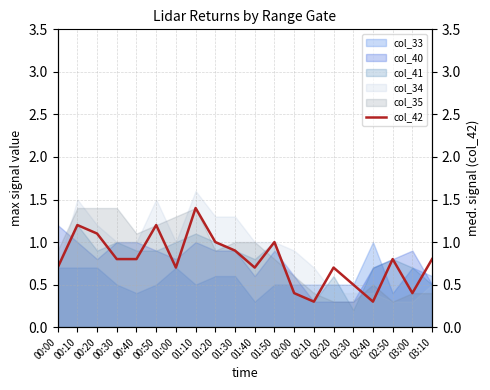

Rank the categories by value from lowest to highest.

02:10, 02:40, 02:00, 03:00, 02:30, 00:00, 01:00, 01:40, 02:20, 00:30, 00:40, 02:50, 03:10, 01:30, 01:20, 01:50, 00:20, 00:10, 00:50, 01:10